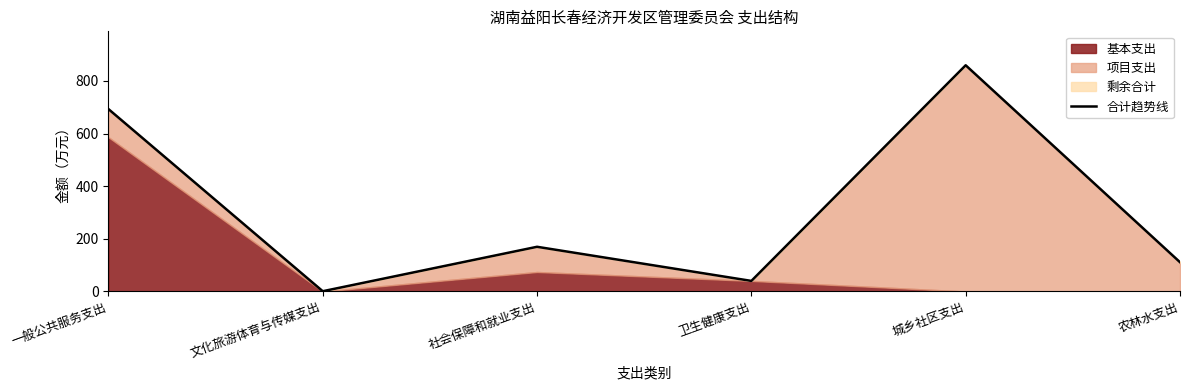

True or false: the data shows 693.0 at 一般公共服务支出.

True